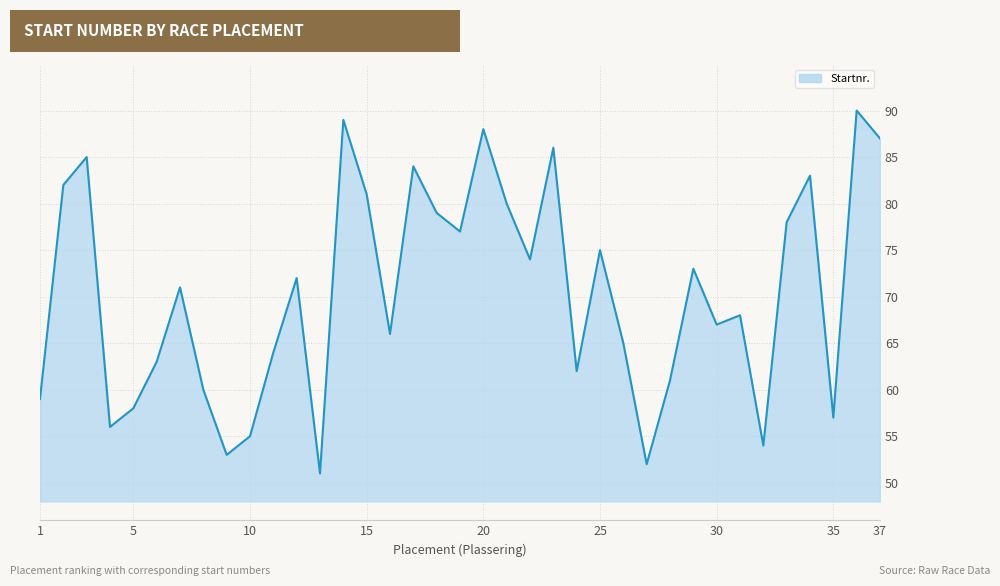

What is the difference between the maximum and minimum values?

39